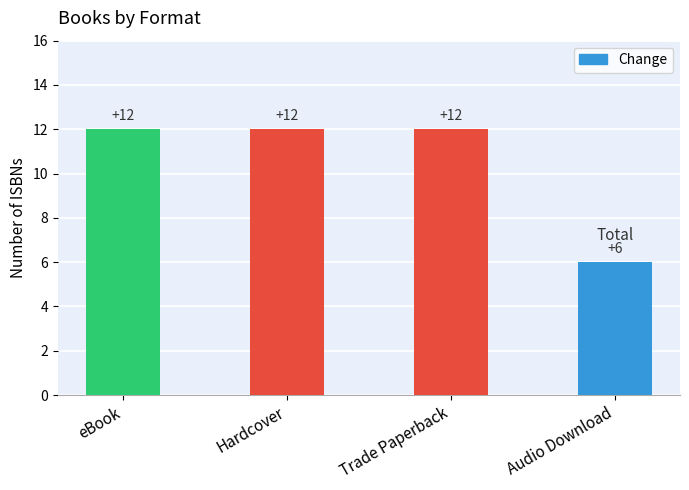

What is the sum of all values?

42